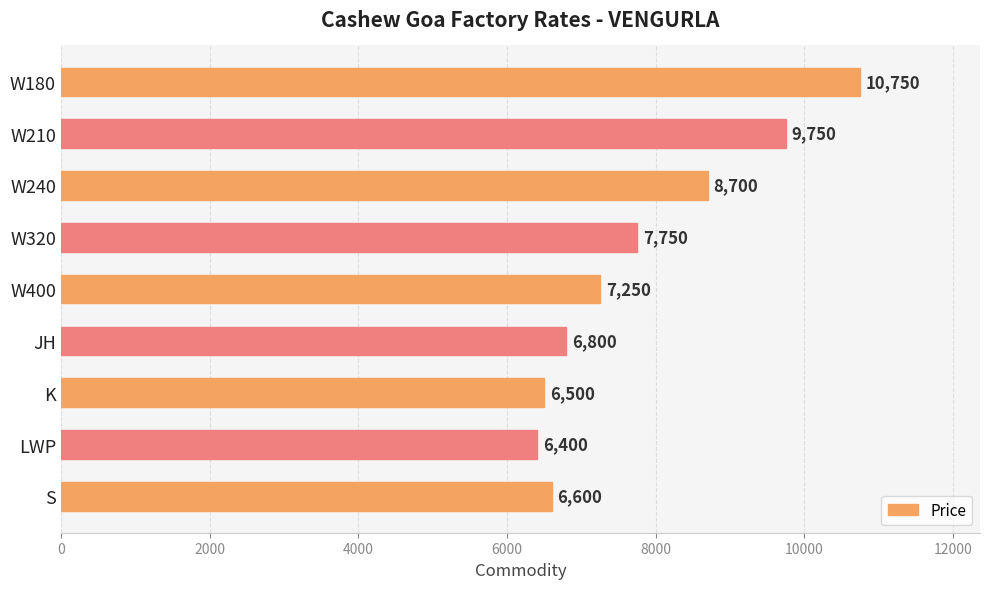

The value at W210 is 9750. True or false?

True